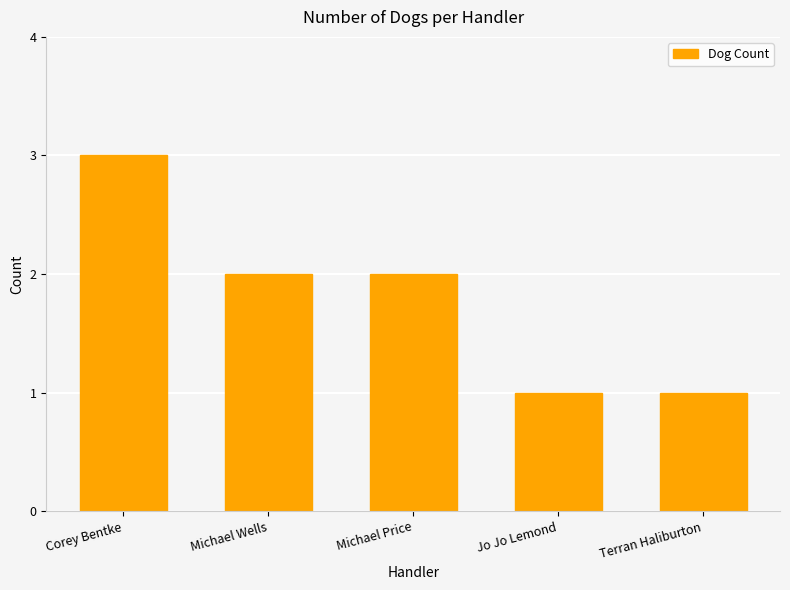

What is the average value?

2